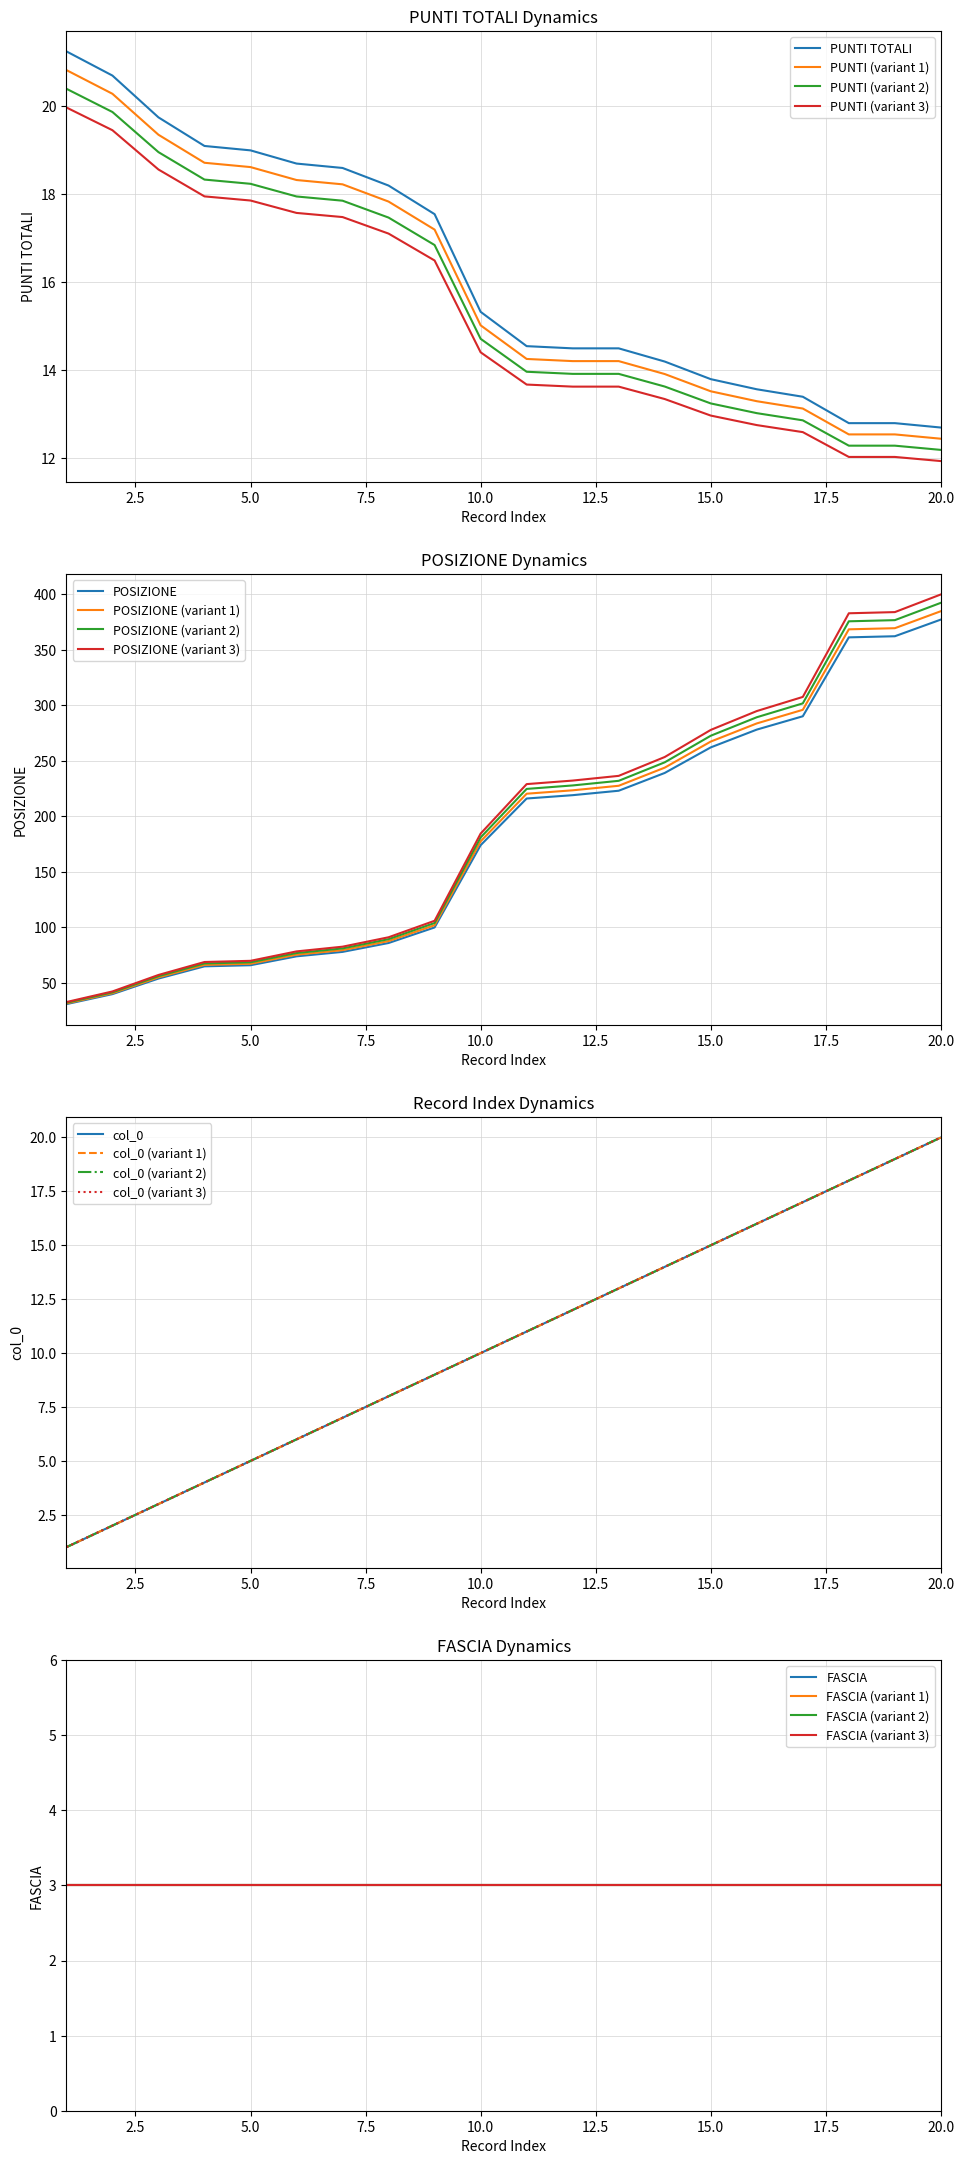

What is the sum of all col_0 values?

210.0